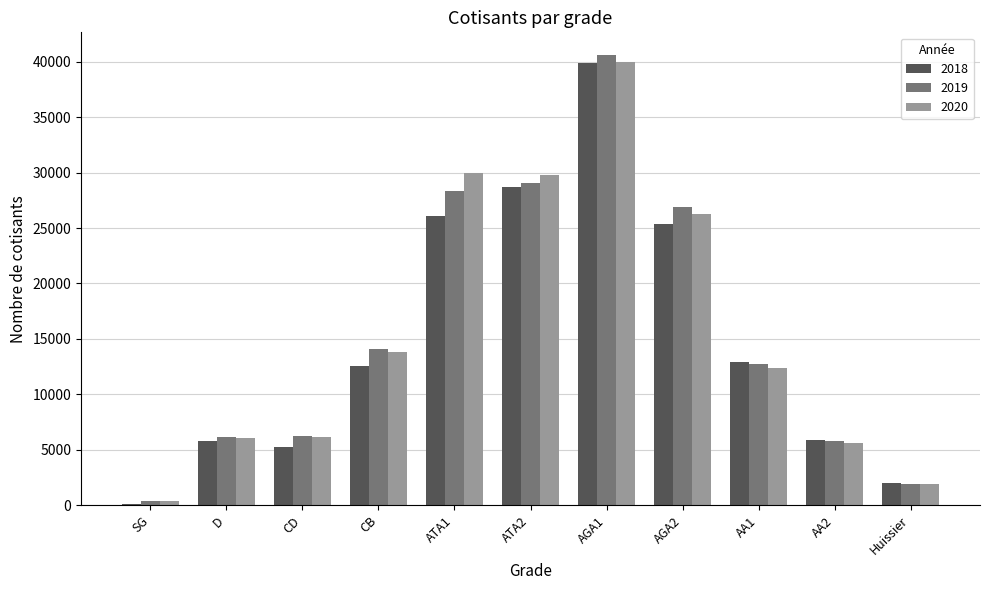

What is the spread (max minus min) of values at Huissier?

108